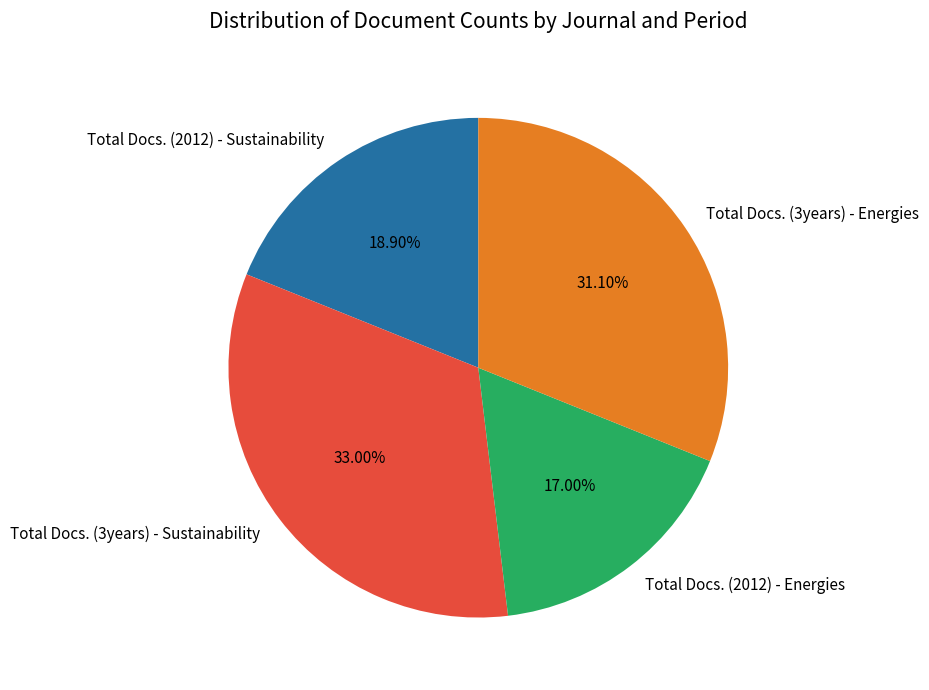

The Total Docs. (2012) - Sustainability slice represents 19% of the pie. True or false?

True